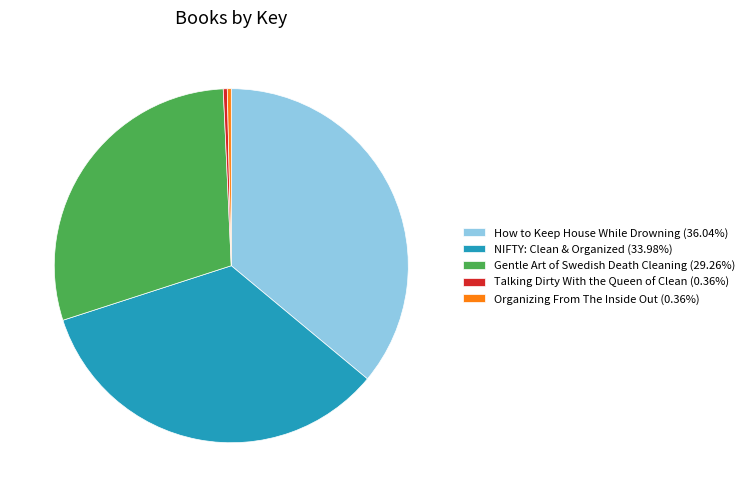

What is the ratio of the value at Gentle Art of Swedish Death Cleaning (29.26%) to the value at NIFTY: Clean & Organized (33.98%)?

0.9